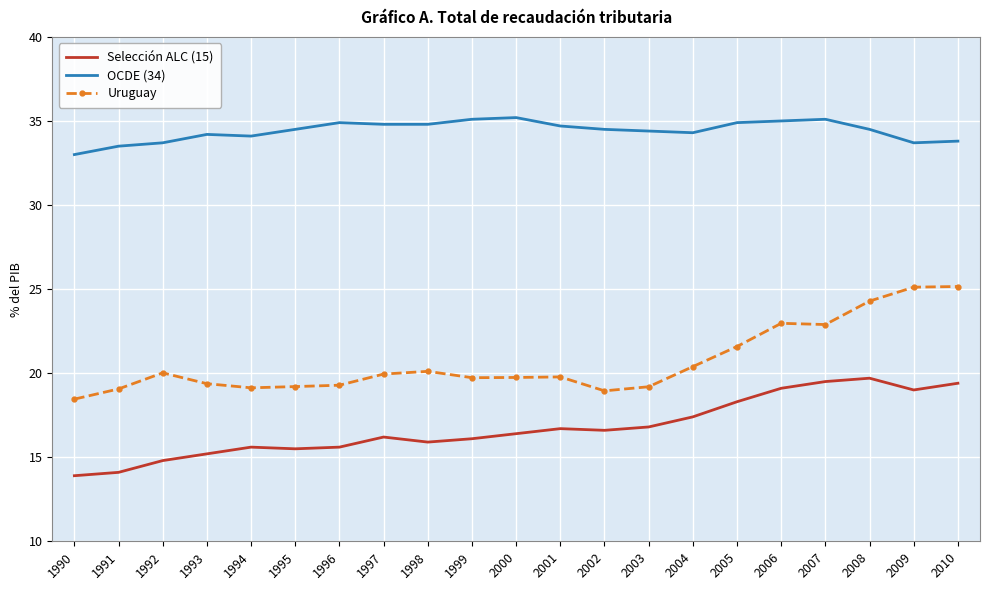

True or false: OCDE (34) and Uruguay intersect in this chart.

False